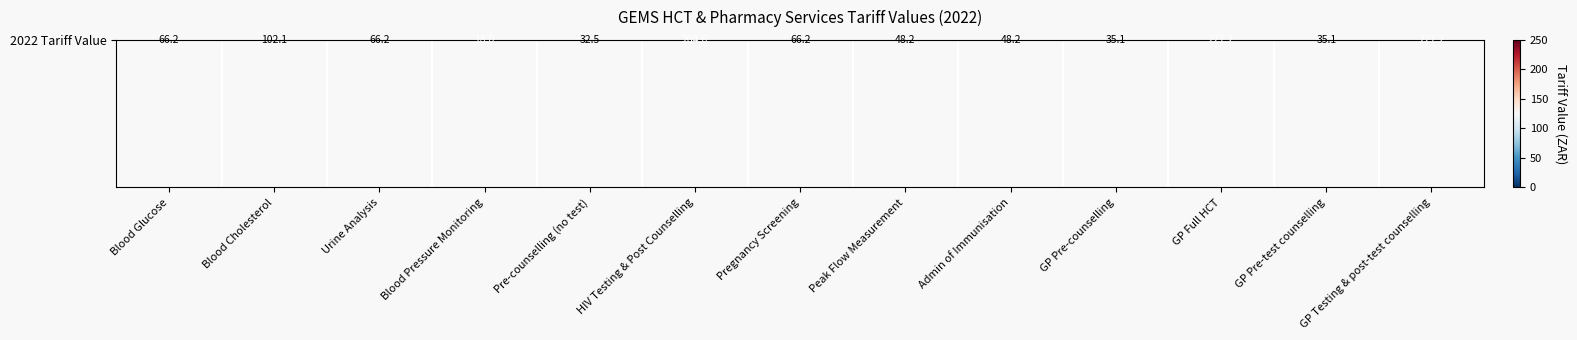

The value at GP Pre-counselling is 35.1. True or false?

True